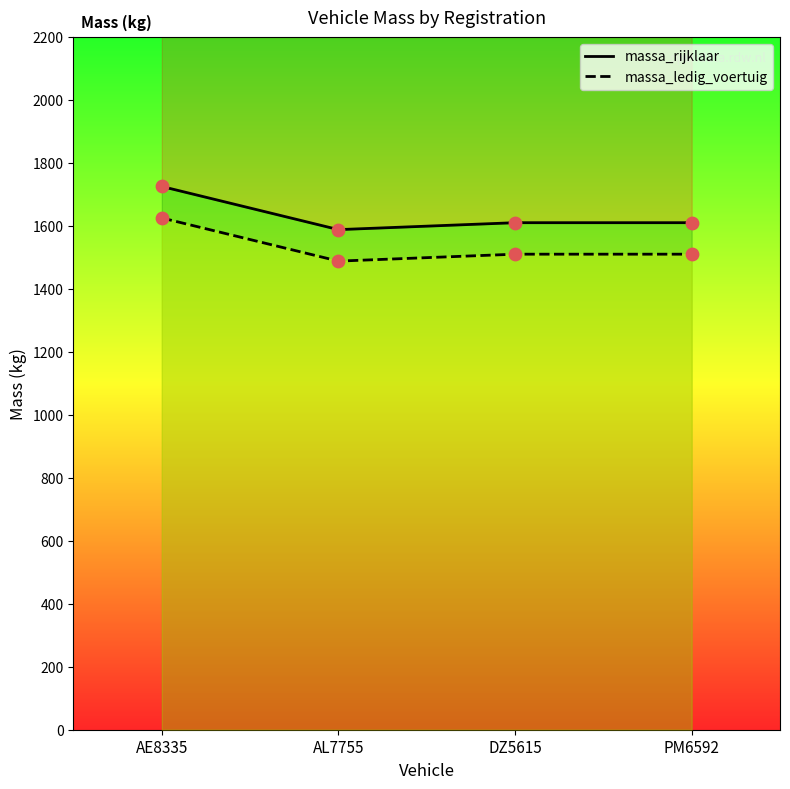

What are all the series names shown in the legend?

massa_rijklaar, massa_ledig_voertuig